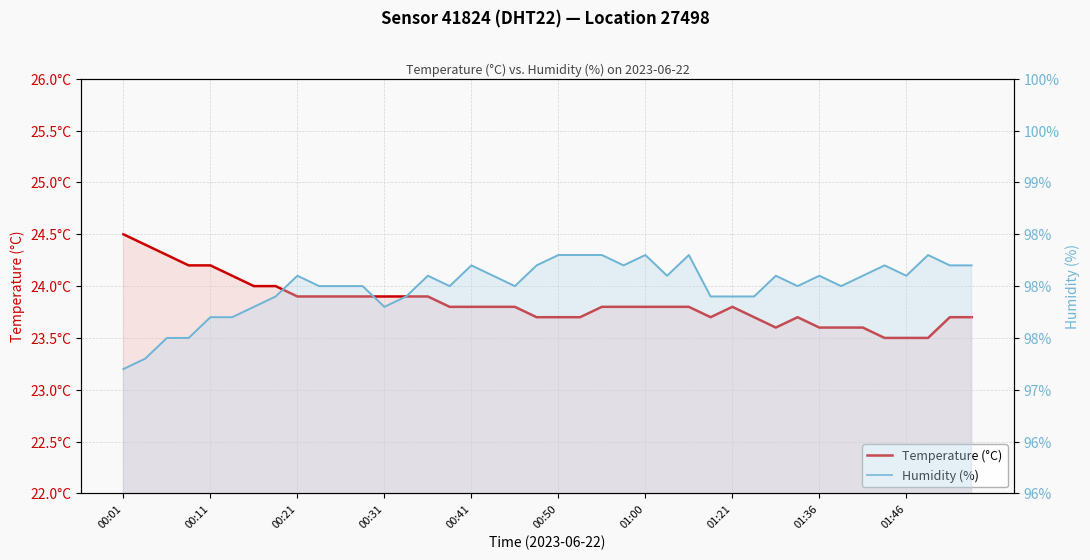

What is the total value across all series at 27?

121.6